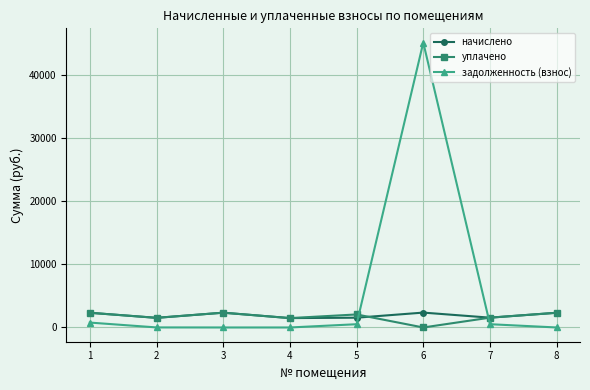

What is the sum of all уплачено values?

13660.0